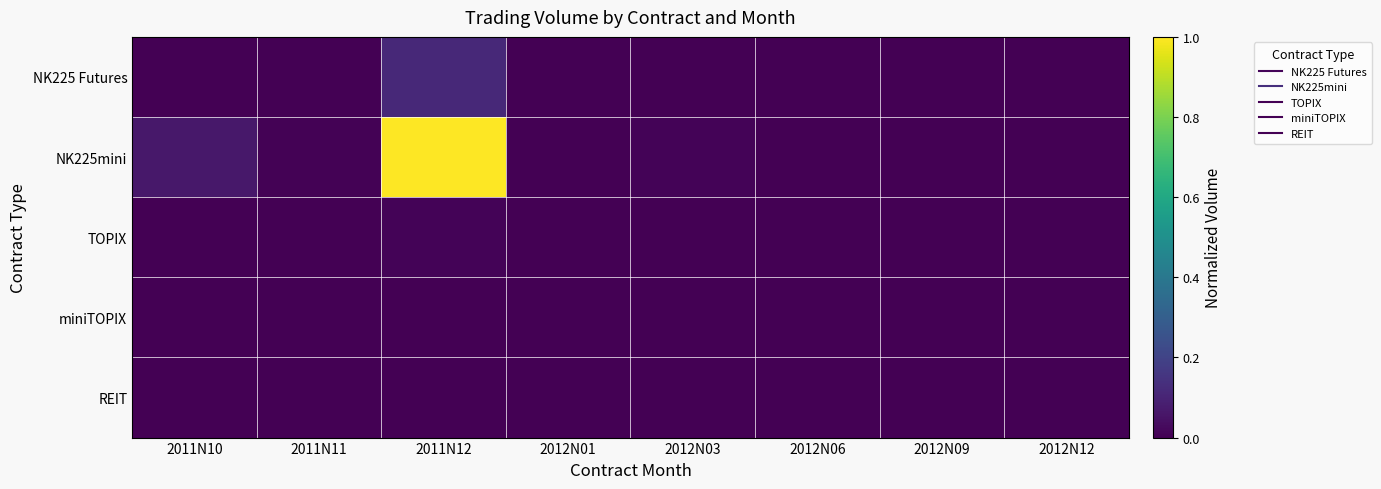

Reading right to left, extract all data points from this chart.

NK225 Futures: 2012N12=0.0	2012N09=0.0	2012N06=0.0	2012N03=0.0	2012N01=0.0	2011N12=0.1	2011N11=0.0	2011N10=0.0
NK225mini: 2012N12=0.0	2012N09=0.0	2012N06=0.0	2012N03=0.0	2012N01=0.0	2011N12=1.0	2011N11=0.0	2011N10=0.1
TOPIX: 2012N12=0.0	2012N09=0.0	2012N06=0.0	2012N03=0.0	2012N01=0.0	2011N12=0.0	2011N11=0.0	2011N10=0.0
miniTOPIX: 2012N12=0.0	2012N09=0.0	2012N06=0.0	2012N03=0.0	2012N01=0.0	2011N12=0.0	2011N11=0.0	2011N10=0.0
REIT: 2012N12=0.0	2012N09=0.0	2012N06=0.0	2012N03=0.0	2012N01=0.0	2011N12=0.0	2011N11=0.0	2011N10=0.0